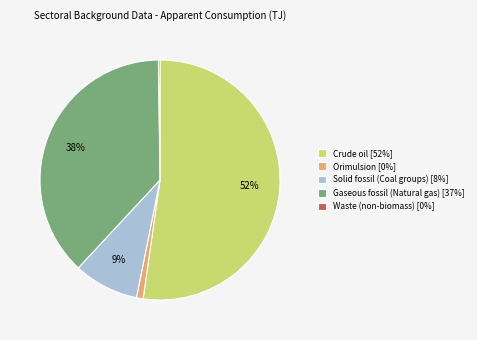

What percentage is the Solid fossil (Coal groups) [8%] slice, to the nearest percent?

9%